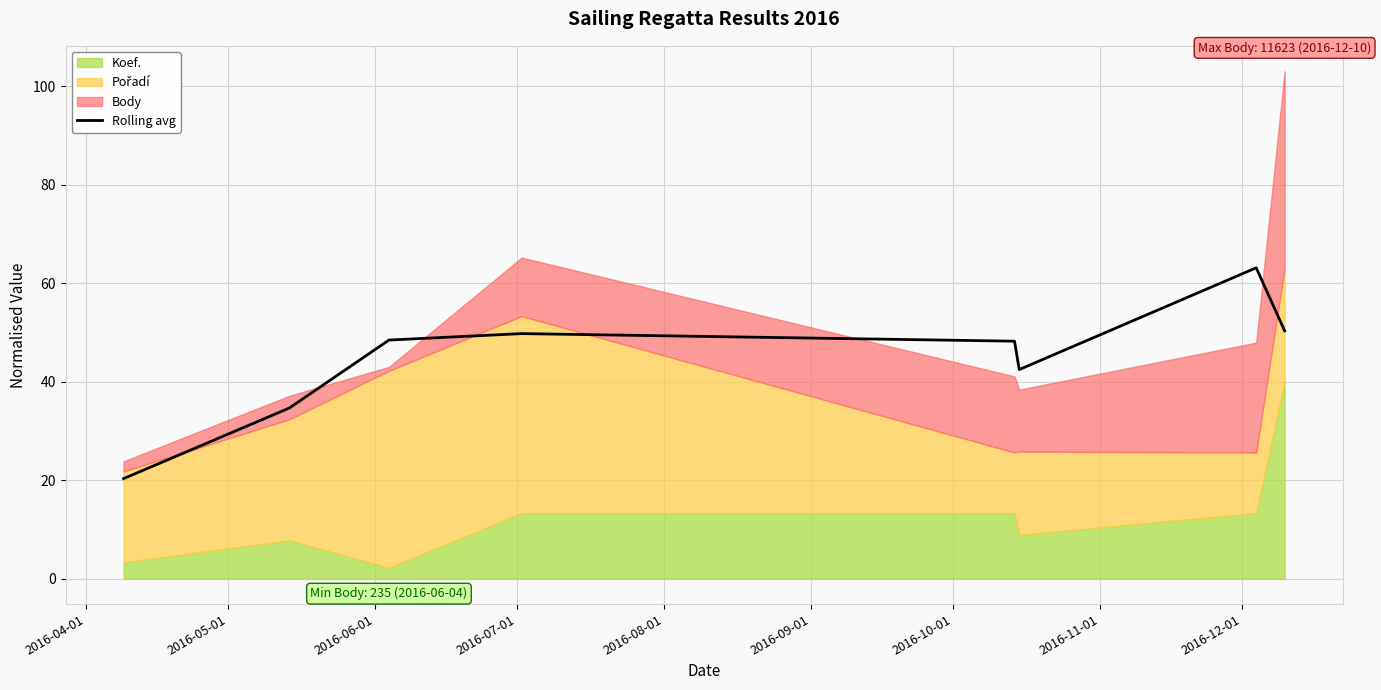

What is the maximum value for Rolling avg?

63.1